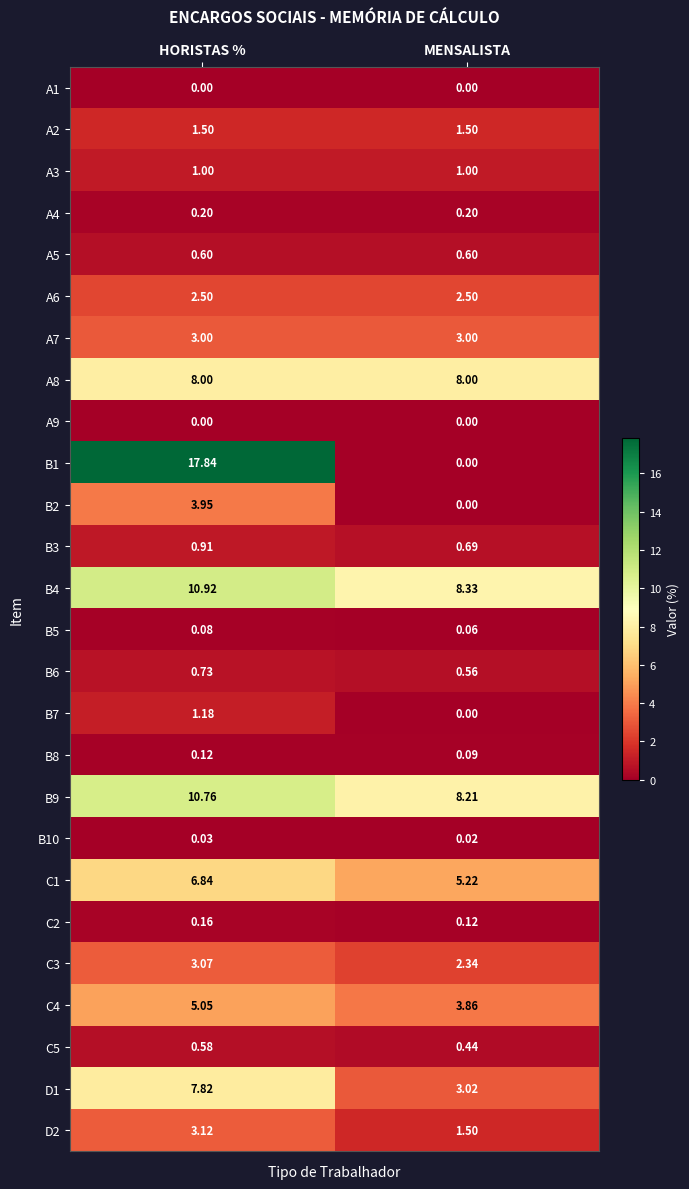

Is the value of B9 at HORISTAS % greater than the value of C3 at HORISTAS %?

Yes